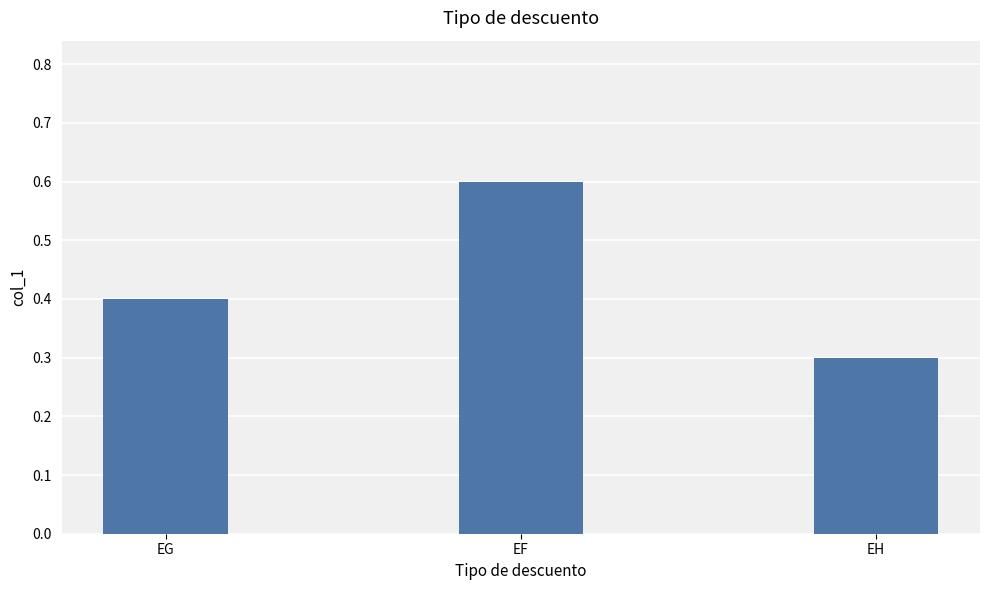

What is the value of the 3rd bar from the left?

0.3